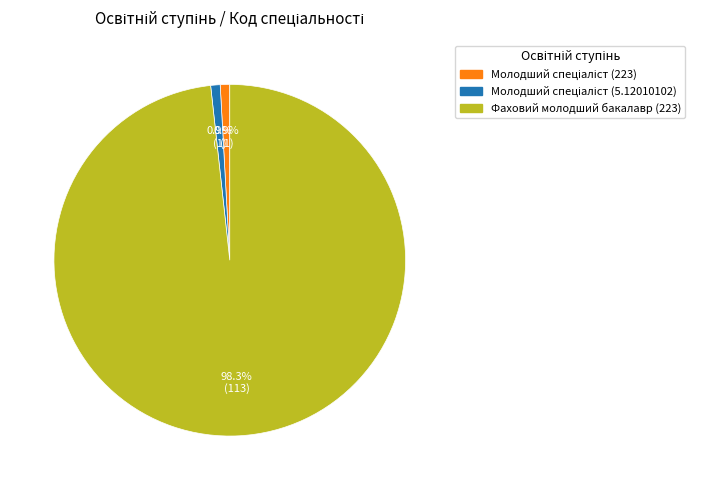

True or false: Фаховий молодший бакалавр (223) accounts for 98% of the total.

True